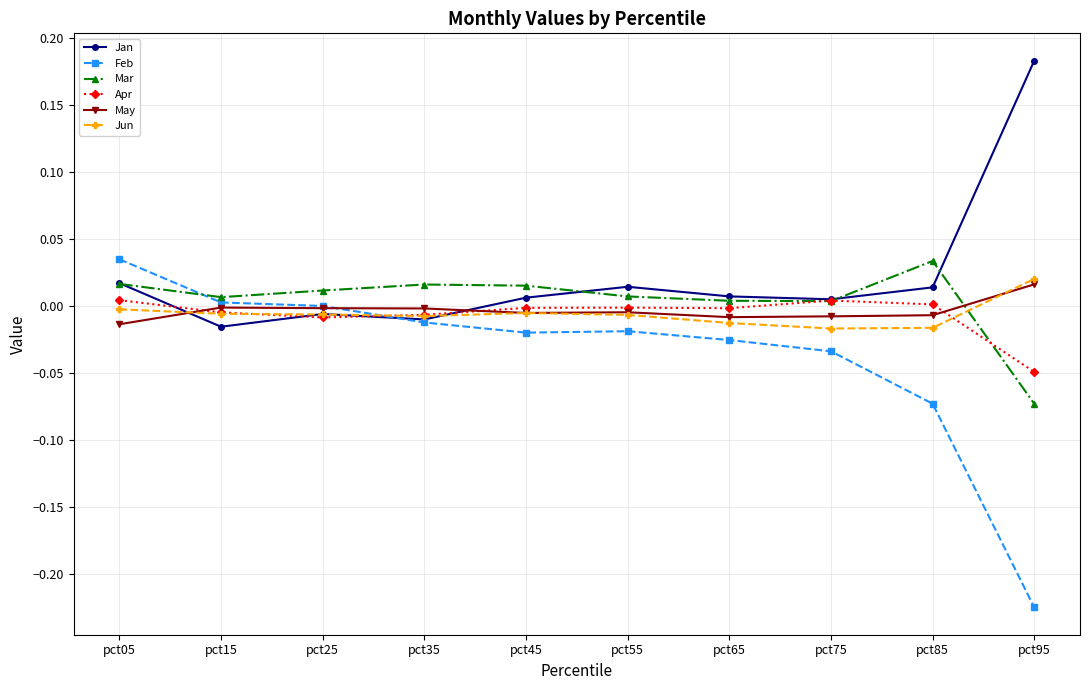

Which series ends up on top after the final intersection of Jan and May?

Jan